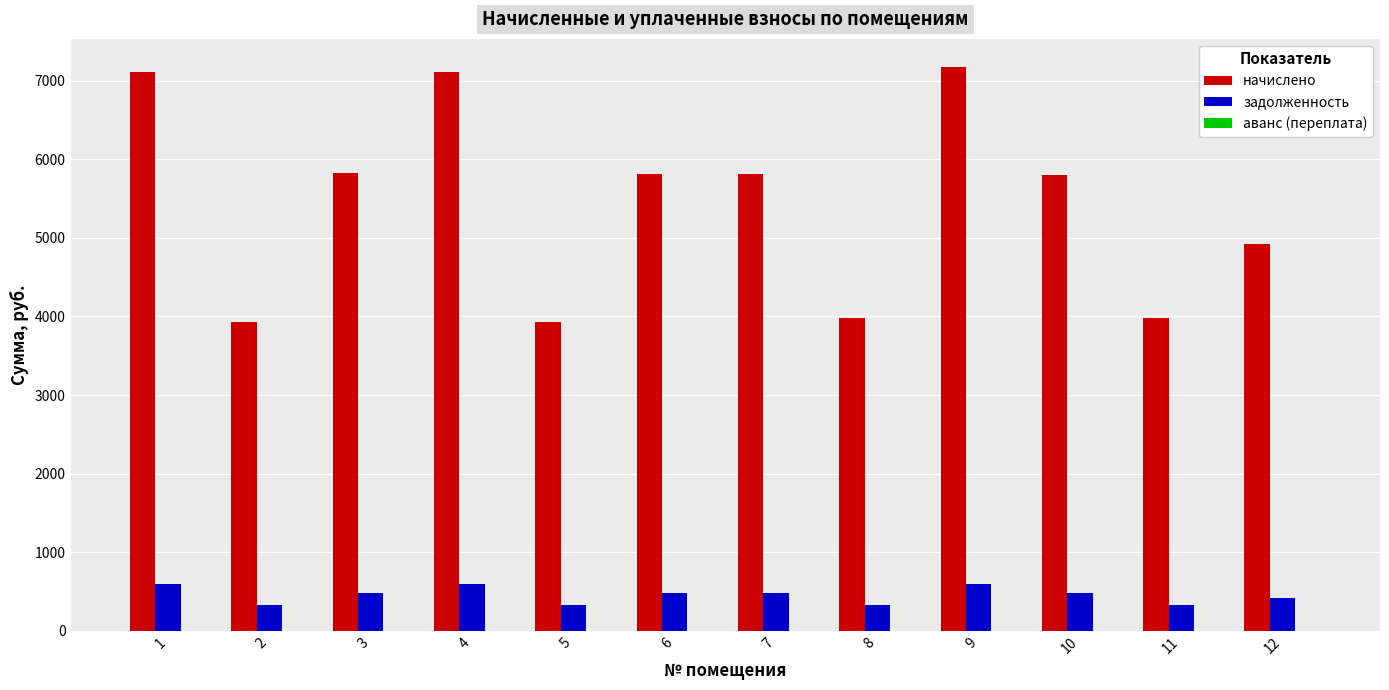

What is the lowest value of the задолженность series?

327.4